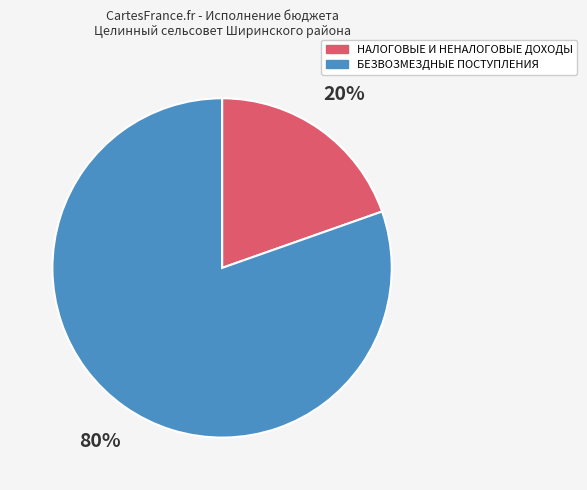

To the nearest percent, what portion does БЕЗВОЗМЕЗДНЫЕ ПОСТУПЛЕНИЯ represent?

80%